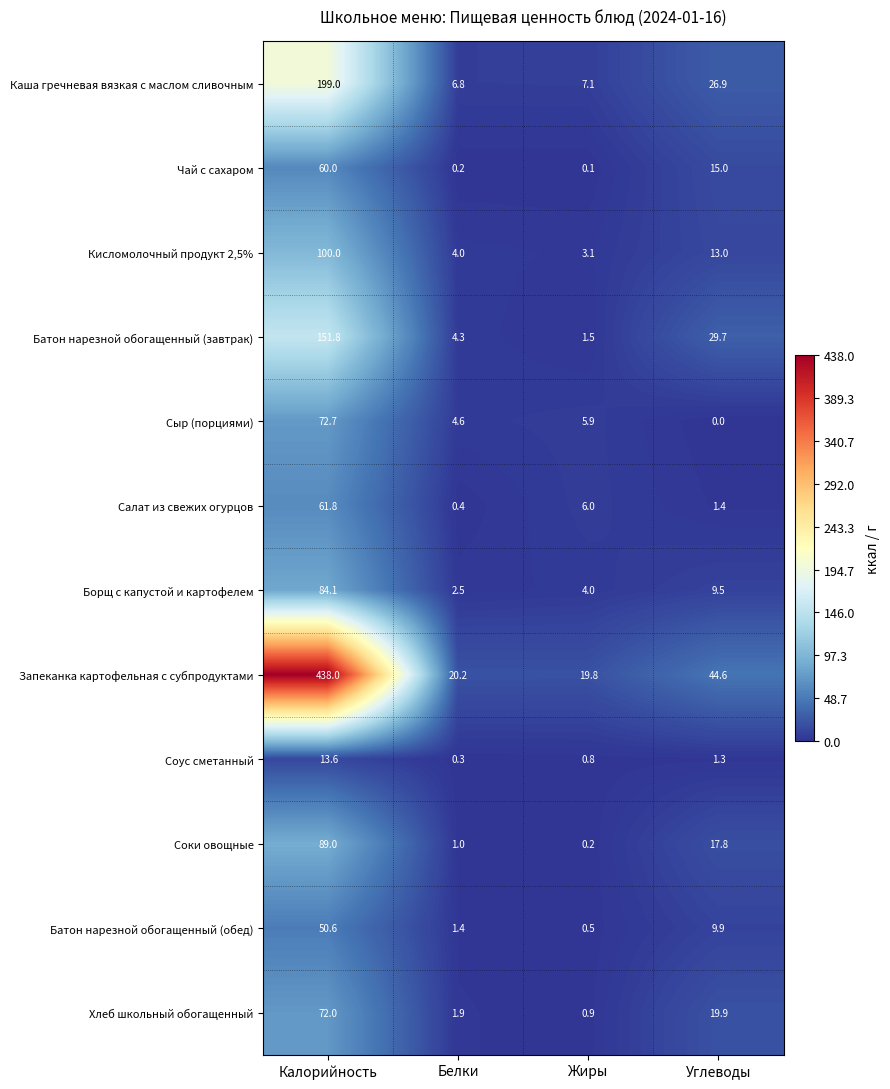

True or false: Соус сметанный has a value of 17.7 at Калорийность.

False